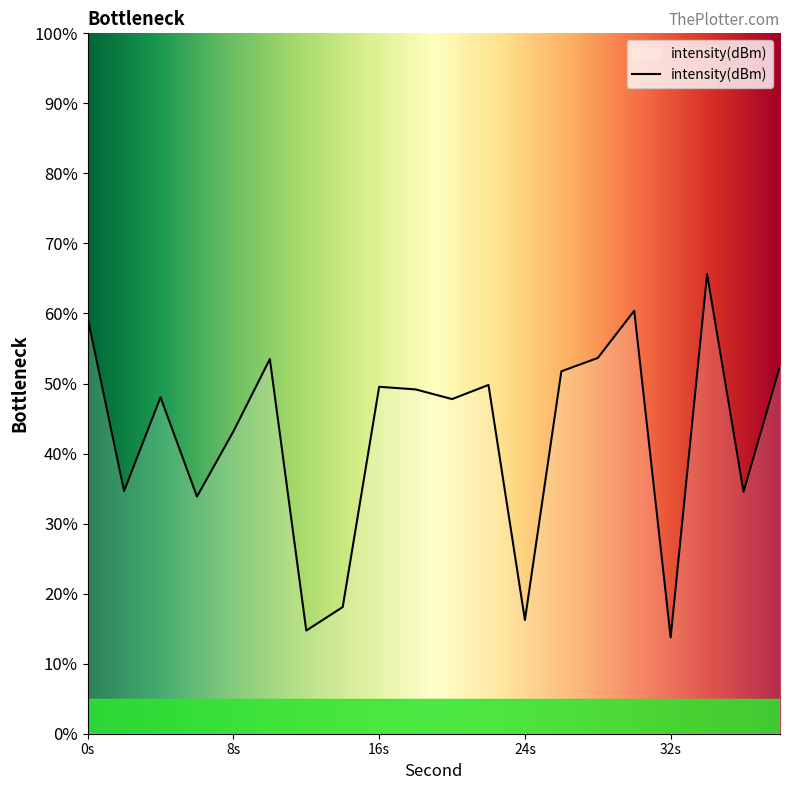

Count the number of values greater than 49.

10